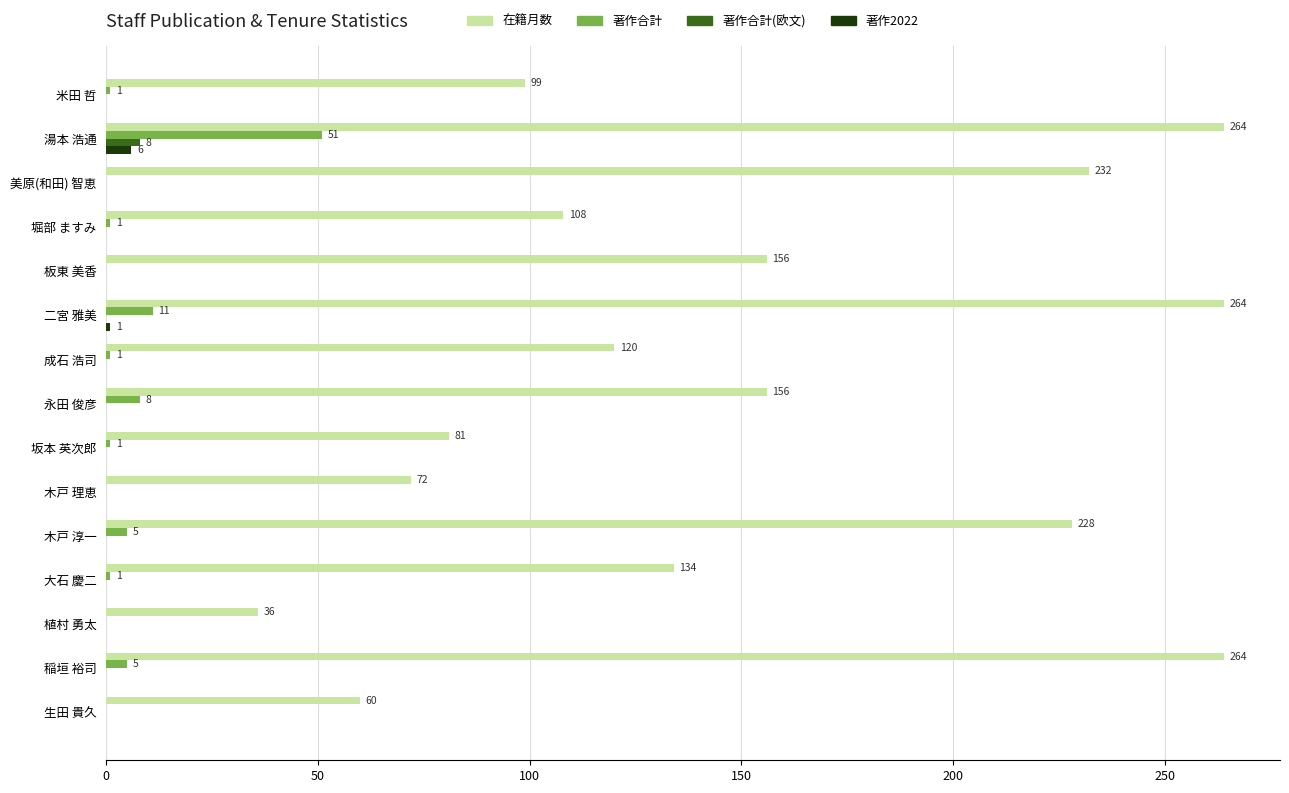

What is the sum of all 著作合計 values?

85